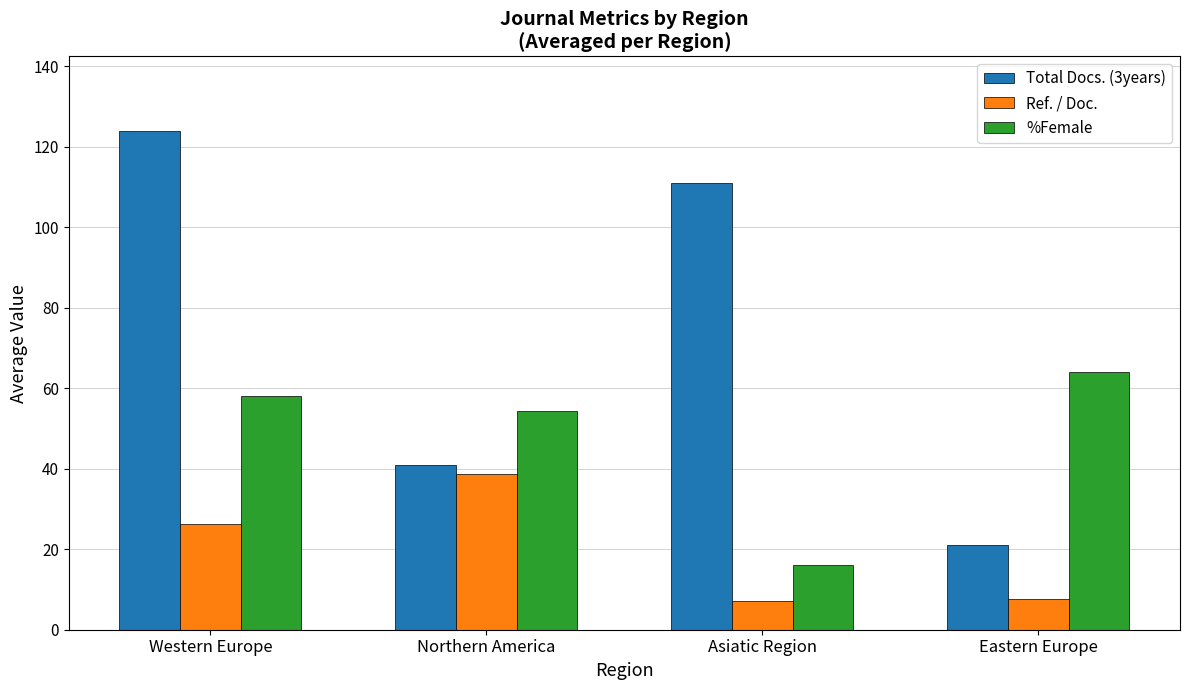

Which series has the largest range (max minus min)?

Total Docs. (3years)